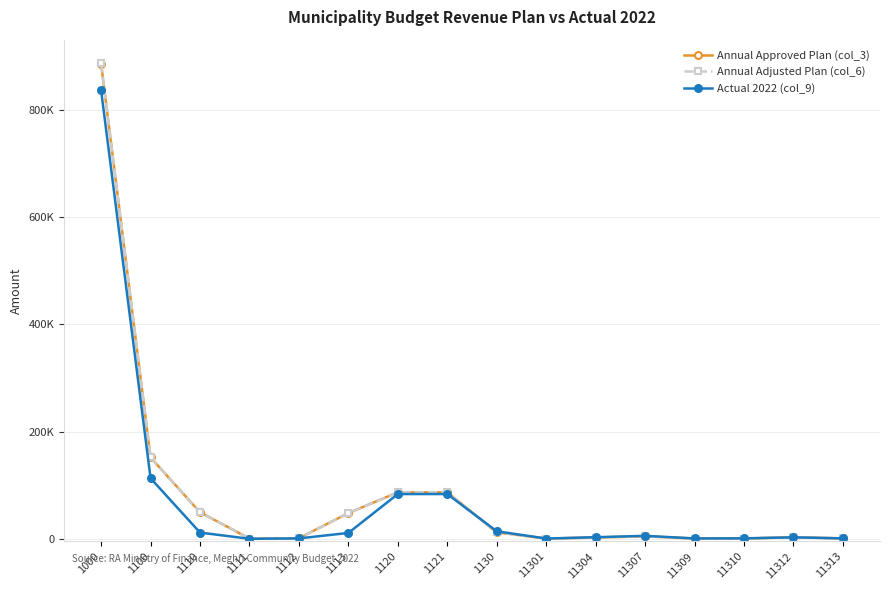

Reading left to right, list all the values displayed in this chart.

Annual Approved Plan (col_3): 1000=886095.3	1100=151710.2	1110=49450.0	1111=450.0	1112=1000.0	1113=48000.0	1120=86683.2	1121=86683.2	1130=11977.0	11301=400.0	11304=2360.0	11307=4635.0	11309=410.0	11310=432.0	11312=2800.0	11313=700.0
Annual Adjusted Plan (col_6): 1000=887011.7	1100=151710.2	1110=49450.0	1111=450.0	1112=1000.0	1113=48000.0	1120=86683.2	1121=86683.2	1130=11977.0	11301=400.0	11304=2360.0	11307=4635.0	11309=410.0	11310=432.0	11312=2800.0	11313=700.0
Actual 2022 (col_9): 1000=836564.8	1100=112953.2	1110=11585.4	1111=-29.5	1112=702.0	1113=10912.9	1120=83480.5	1121=83480.5	1130=14024.5	11301=461.0	11304=2930.4	11307=5462.4	11309=689.3	11310=832.6	11312=2709.7	11313=800.0